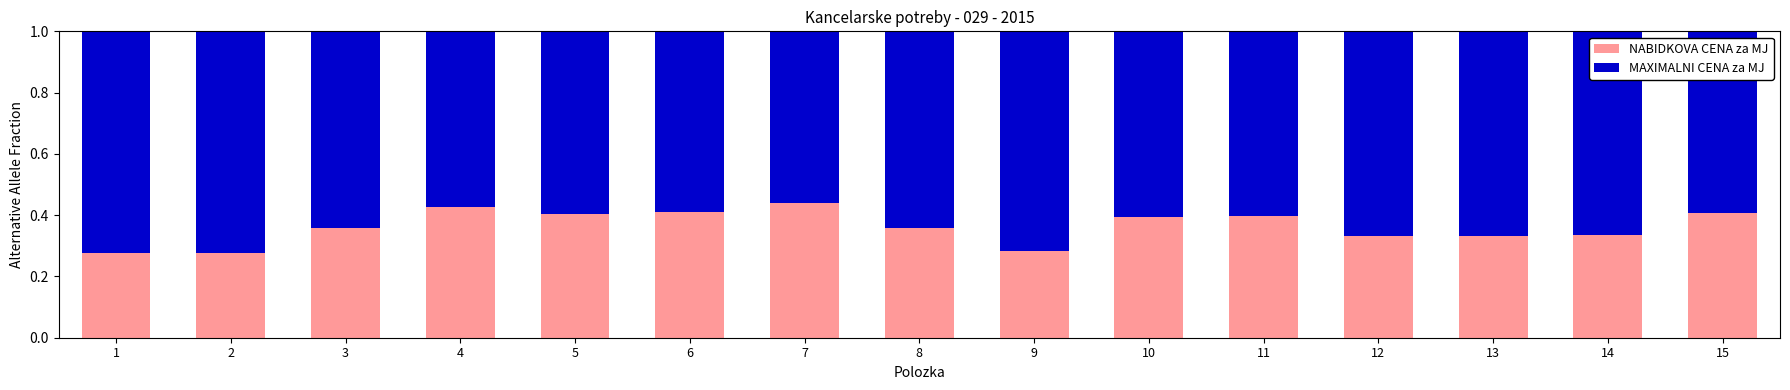

How many NABIDKOVA CENA za MJ values are between 0 and 1?

15